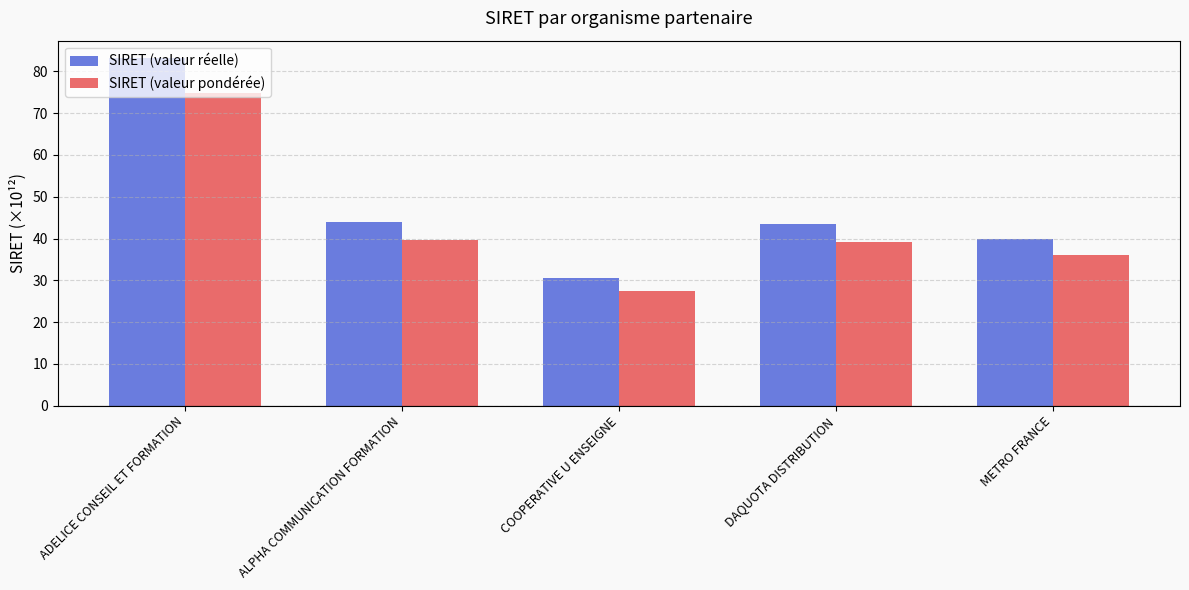

At which category is the sum across all series the highest?

ADELICE CONSEIL ET FORMATION